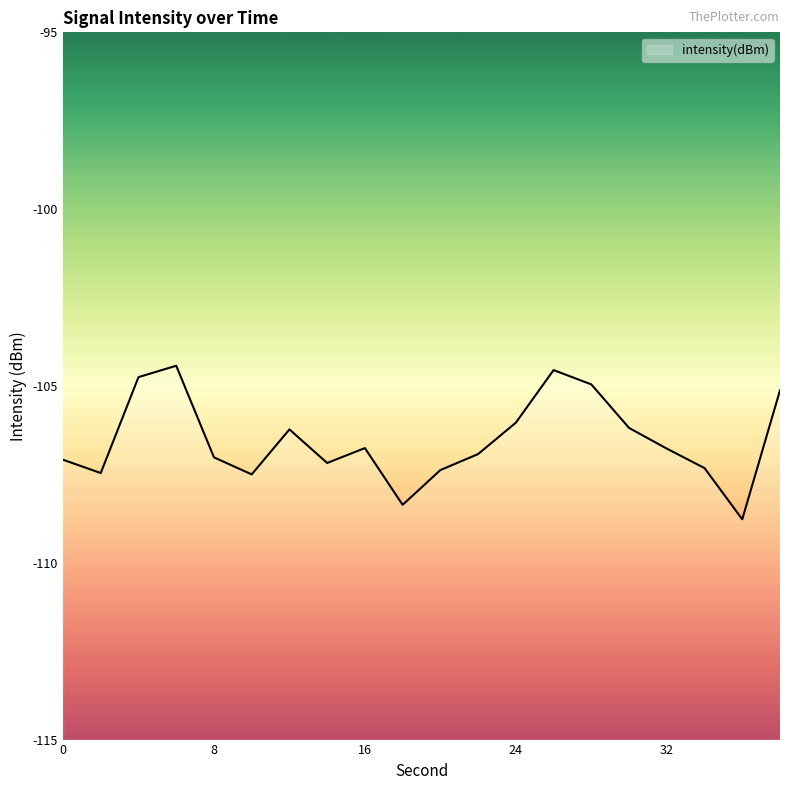

True or false: the data shows -104.8 at 4.

True